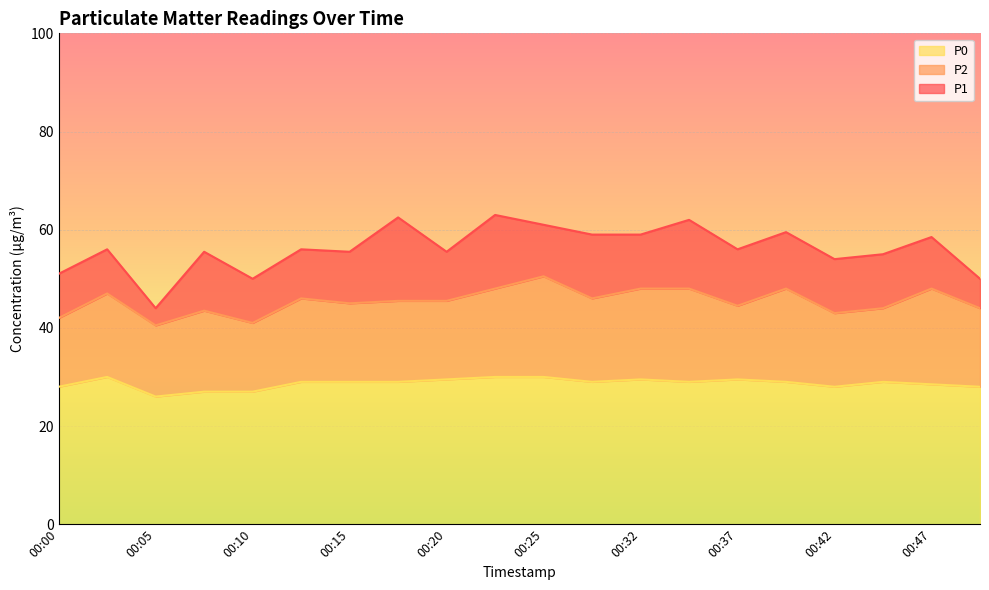

Reading left to right, what are all the values shown in this chart?

P1: 00:00=51.0	00:03=56.0	00:05=44.0	00:08=55.5	00:10=50.0	00:13=56.0	00:15=55.5	00:18=62.5	00:20=55.5	00:23=63.0	00:25=61.0	00:27=59.0	00:32=59.0	00:35=62.0	00:37=56.0	00:40=59.5	00:42=54.0	00:45=55.0	00:47=58.5	00:50=50.0
P2: 00:00=42.0	00:03=47.0	00:05=40.5	00:08=43.5	00:10=41.0	00:13=46.0	00:15=45.0	00:18=45.5	00:20=45.5	00:23=48.0	00:25=50.5	00:27=46.0	00:32=48.0	00:35=48.0	00:37=44.5	00:40=48.0	00:42=43.0	00:45=44.0	00:47=48.0	00:50=44.0
P0: 00:00=28.0	00:03=30.0	00:05=26.0	00:08=27.0	00:10=27.0	00:13=29.0	00:15=29.0	00:18=29.0	00:20=29.5	00:23=30.0	00:25=30.0	00:27=29.0	00:32=29.5	00:35=29.0	00:37=29.5	00:40=29.0	00:42=28.0	00:45=29.0	00:47=28.5	00:50=28.0